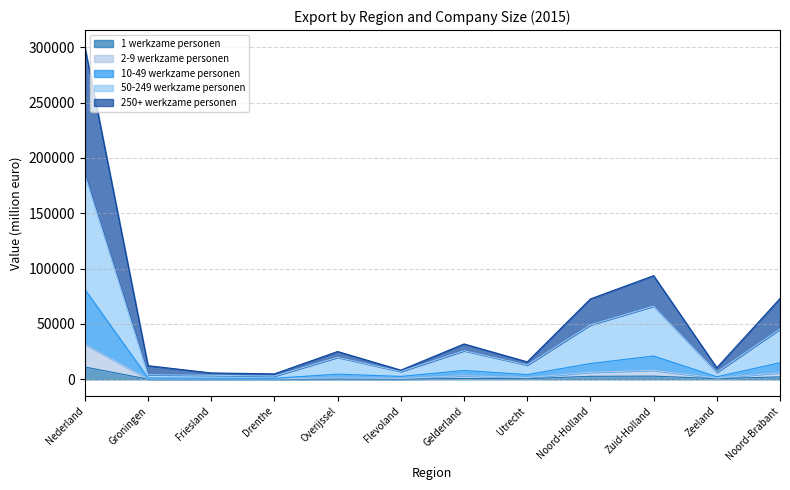

What is the label of the 9th point from the right?

Drenthe